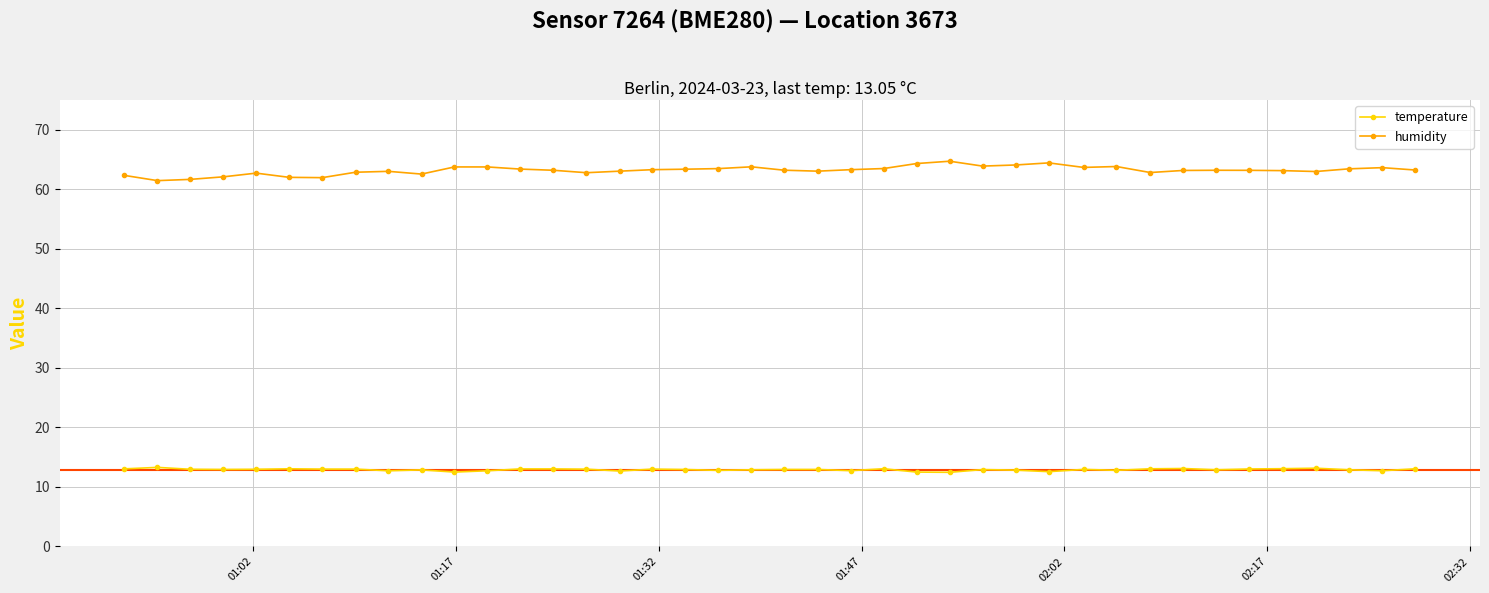

Rank the series by their maximum value, from lowest to highest.

temperature, humidity